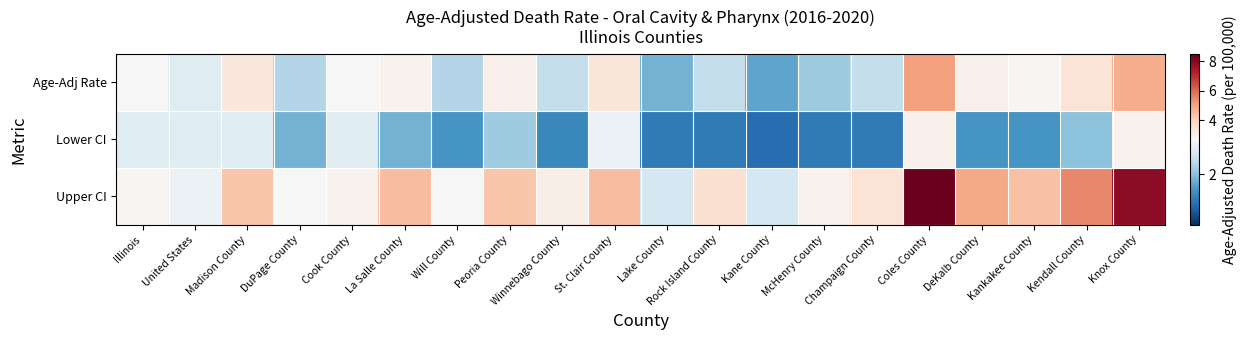

What is the total value across all series at Knox County?

15.6